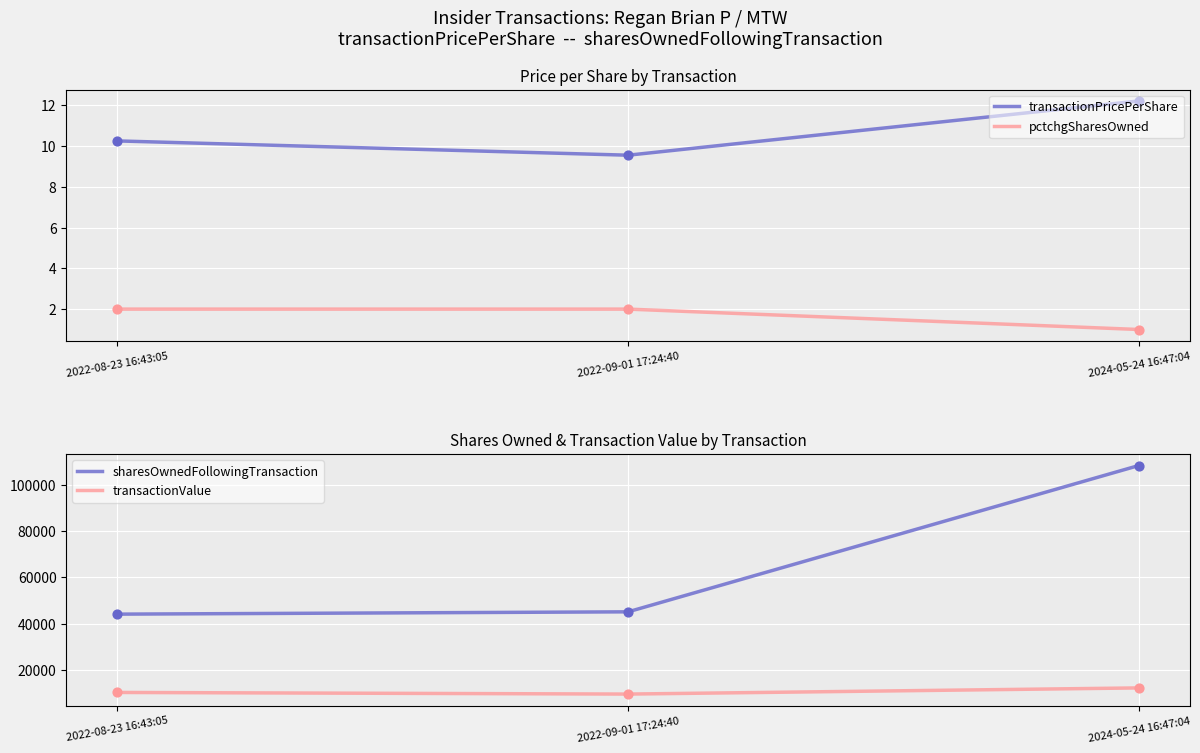

At how many categories does at least one series exceed 66611?

1